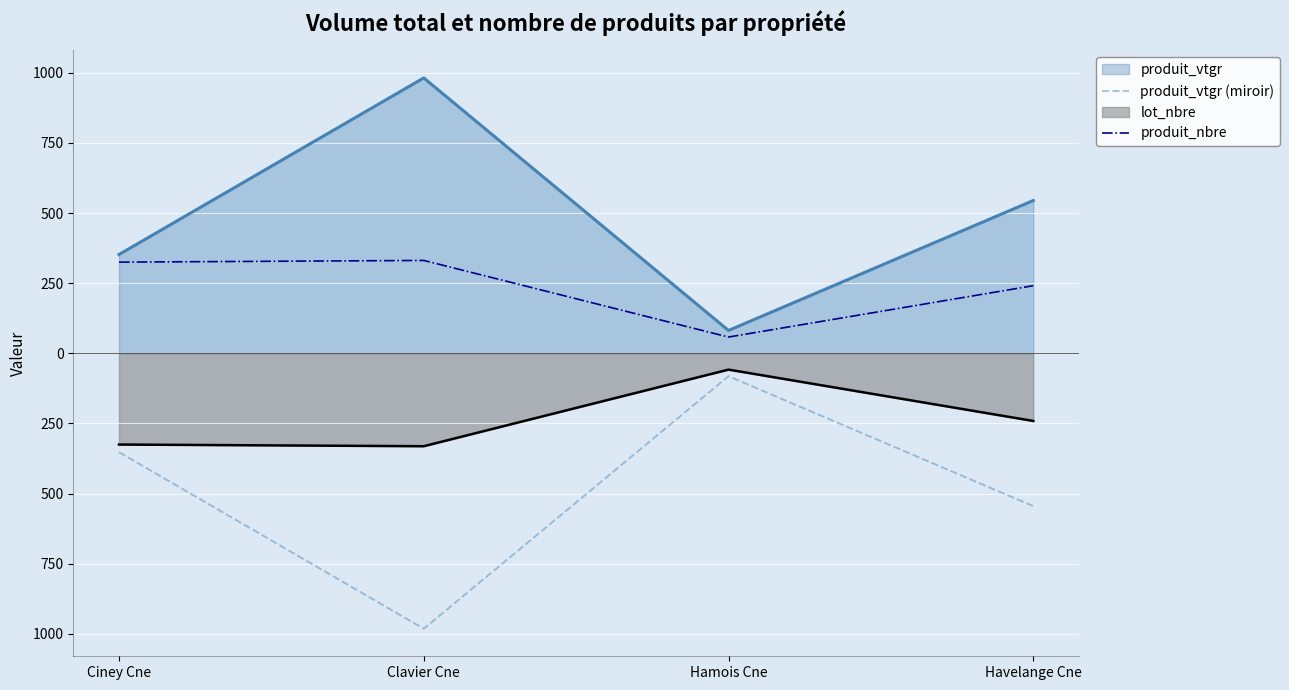

True or false: produit_vtgr (miroir) and produit_nbre intersect in this chart.

False